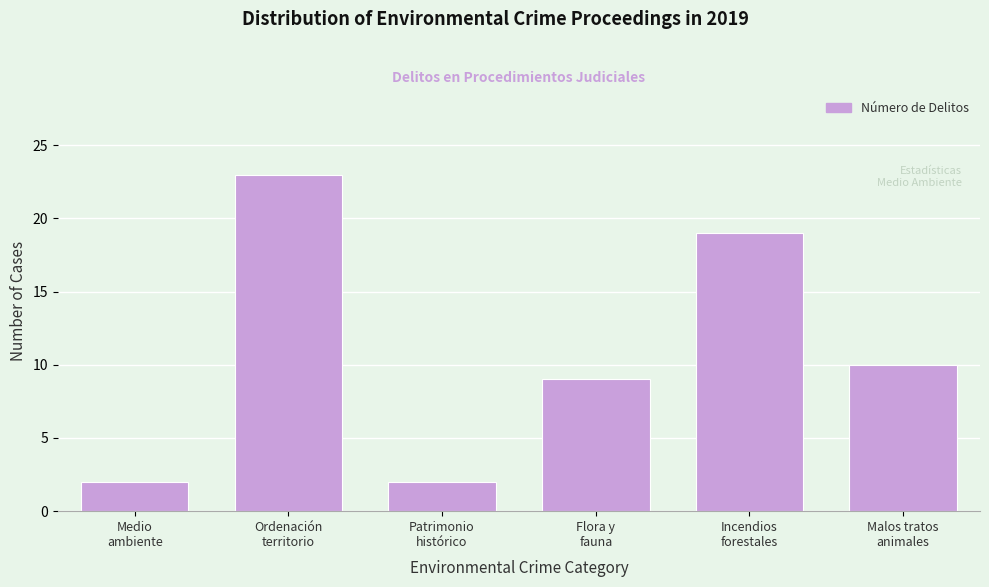

Reading right to left, extract all data points from this chart.

10	19	9	2	23	2